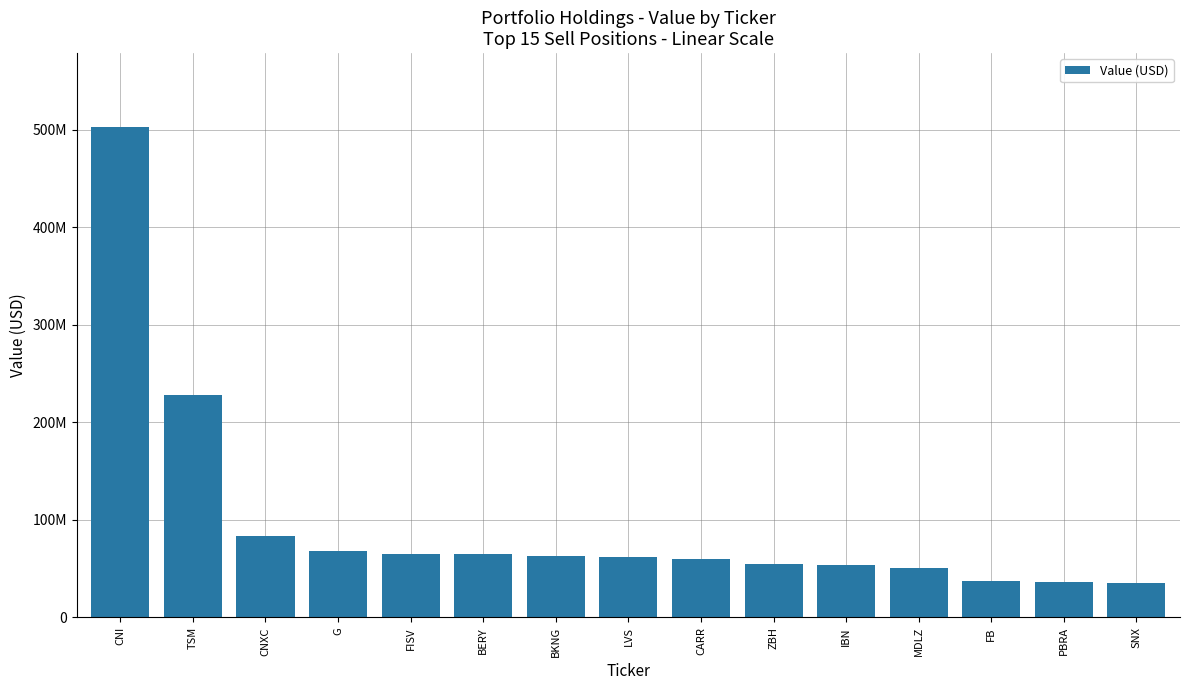

Reading left to right, transcribe all the data shown in this chart.

CNI=503089261	TSM=227852557	CNXC=83666154	G=67957932	FISV=65440504	BERY=65179023	BKNG=63507529	LVS=62230824	CARR=59639397	ZBH=55075184	IBN=53741375	MDLZ=50906062	FB=37575297	PBRA=36822719	SNX=34926713